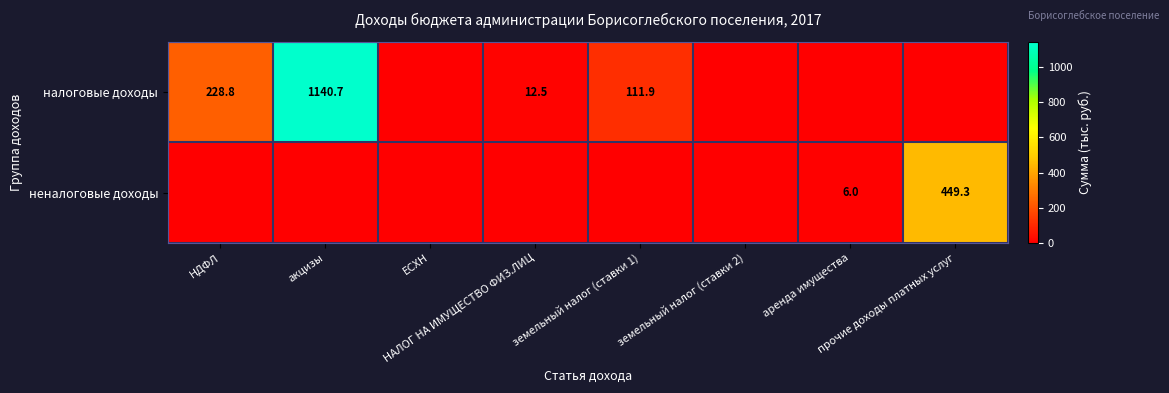

List the labels in order of неналоговые доходы value, largest first.

прочие доходы платных услуг, аренда имущества, НДФЛ, акцизы, ЕСХН, НАЛОГ НА ИМУЩЕСТВО ФИЗ.ЛИЦ, земельный налог (ставки 1), земельный налог (ставки 2)